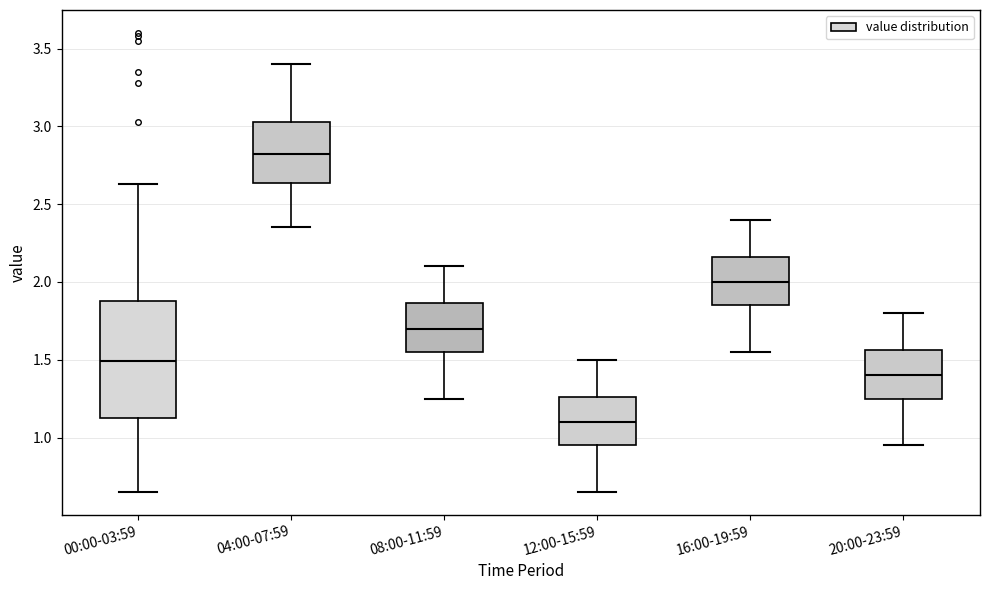

Where does the median line of the box for 20:00-23:59 sit on the y-axis? The values are not printed on the chart, so give them approximately, as read against the axis.

1.40